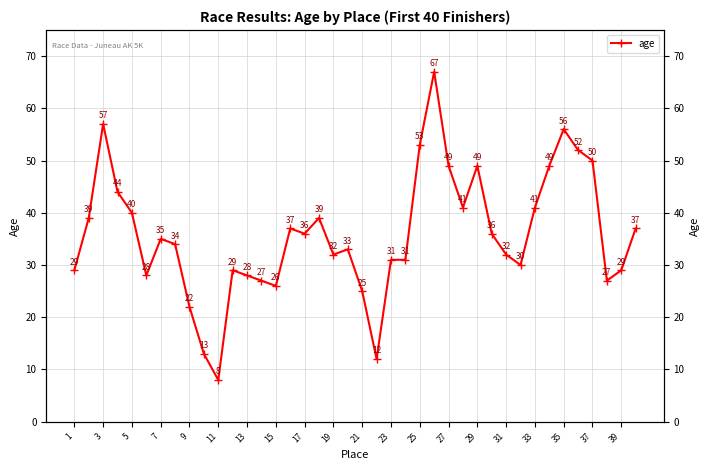

Is it true that the value at 21 is 18?

False